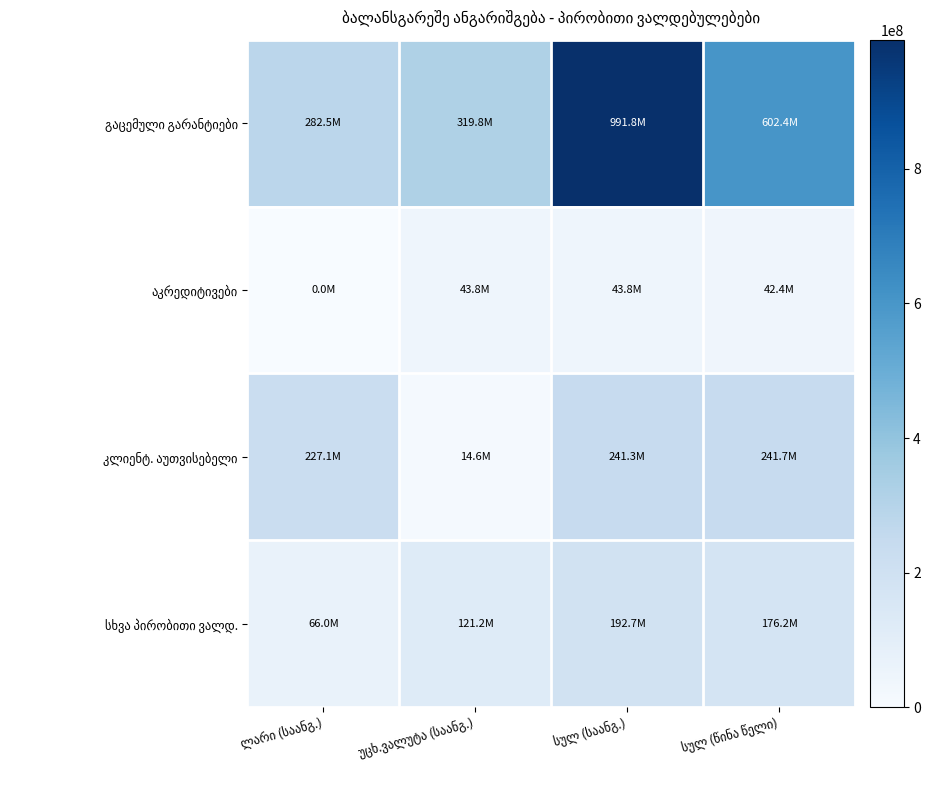

What is the maximum value shown in the chart?

991815541.3